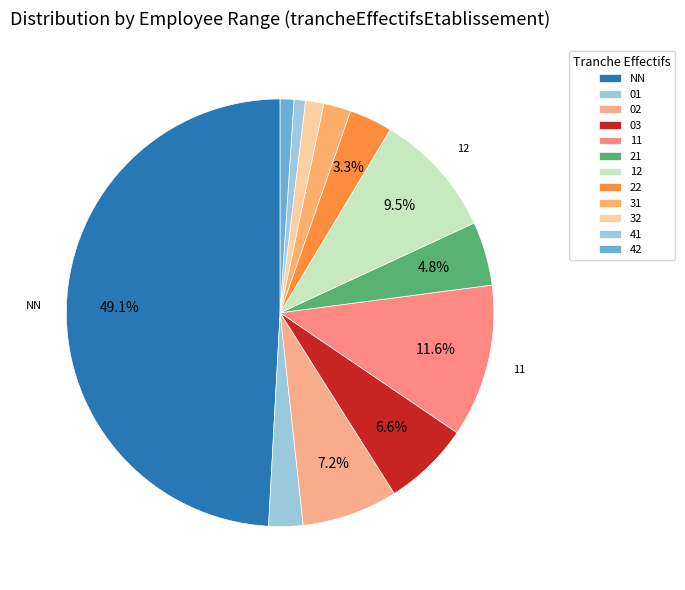

Which has a higher value, 31 or NN?

NN